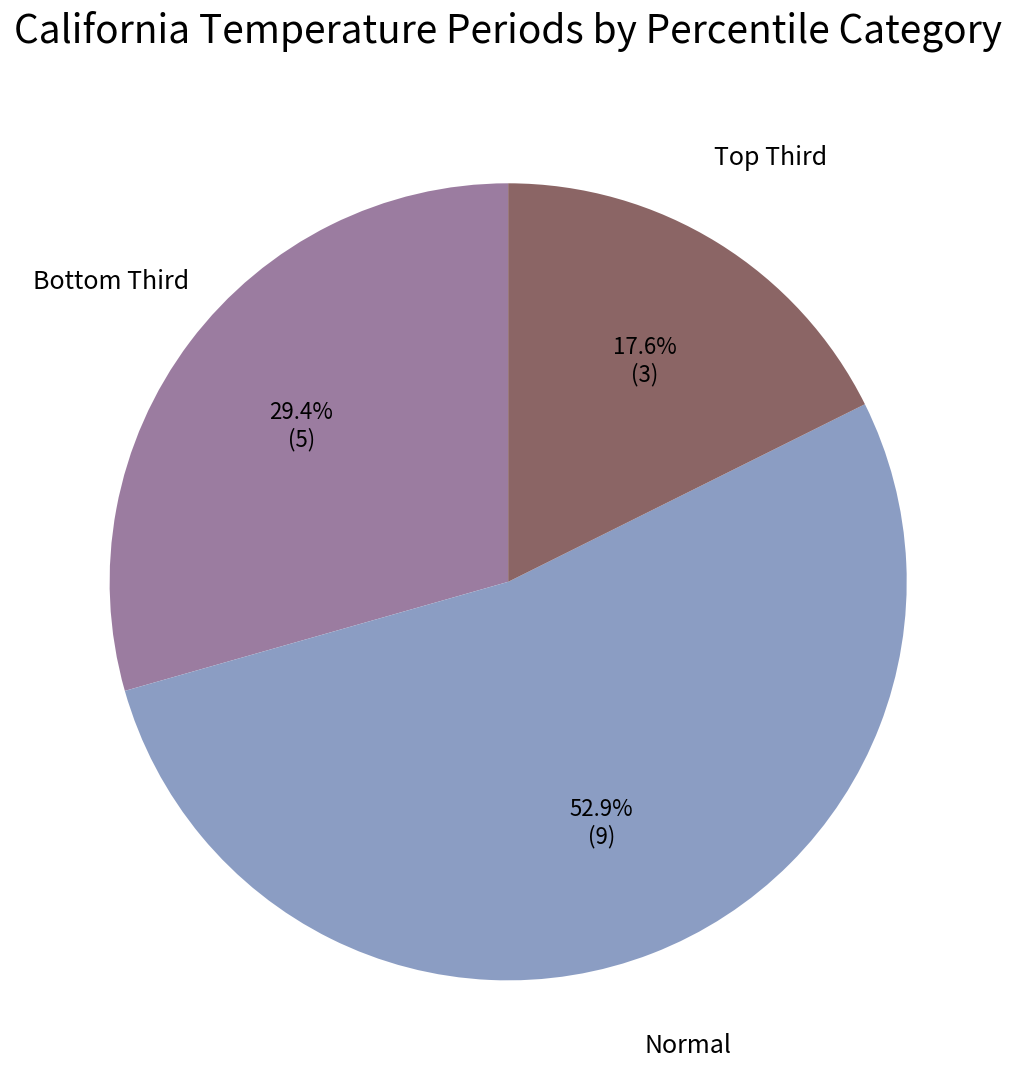

Does any single category account for the majority?

Yes